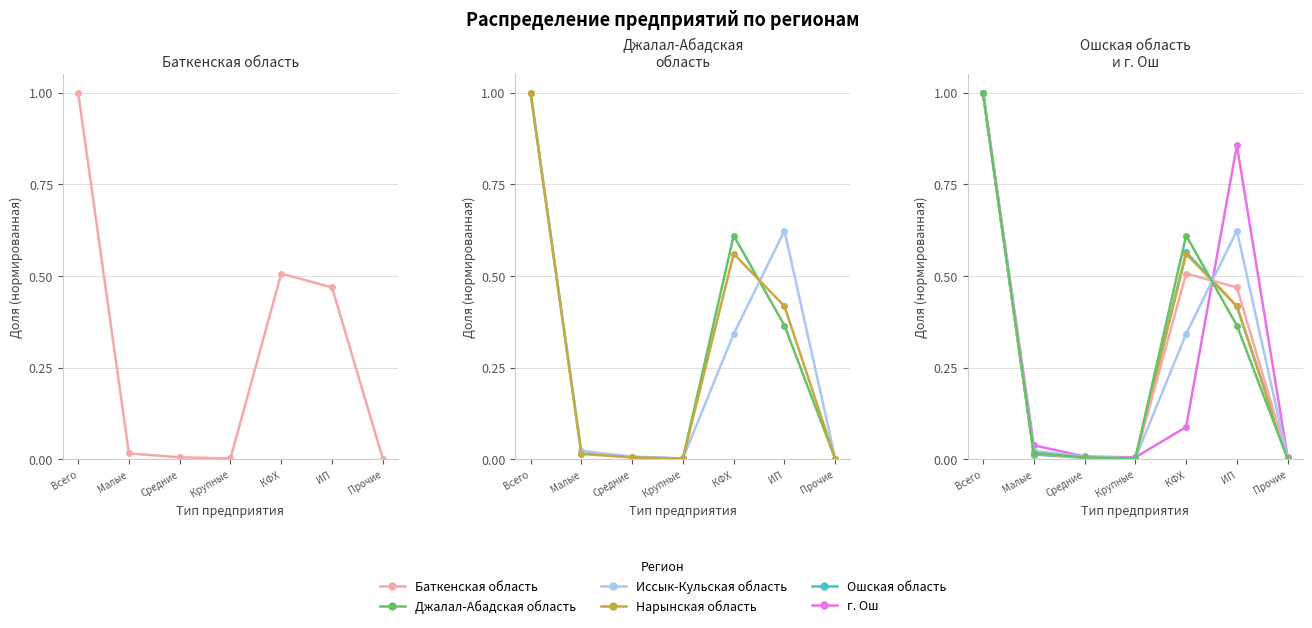

How many times do Джалал-Абадская область and Нарынская область cross each other?

4